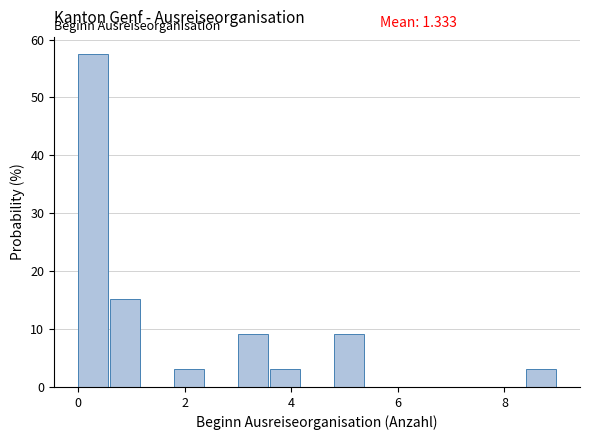

Around what value on the x-axis is the tallest bar? Give the approximate position of its centre, as read against the axis.

0.2